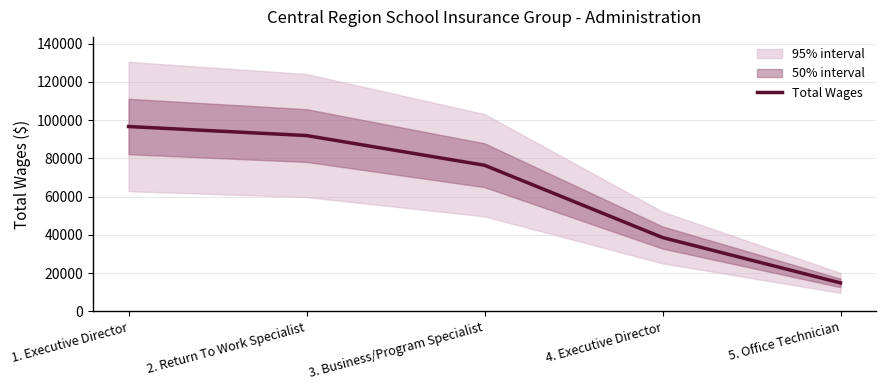

Where is the data nearest to the value 55782?

4. Executive Director